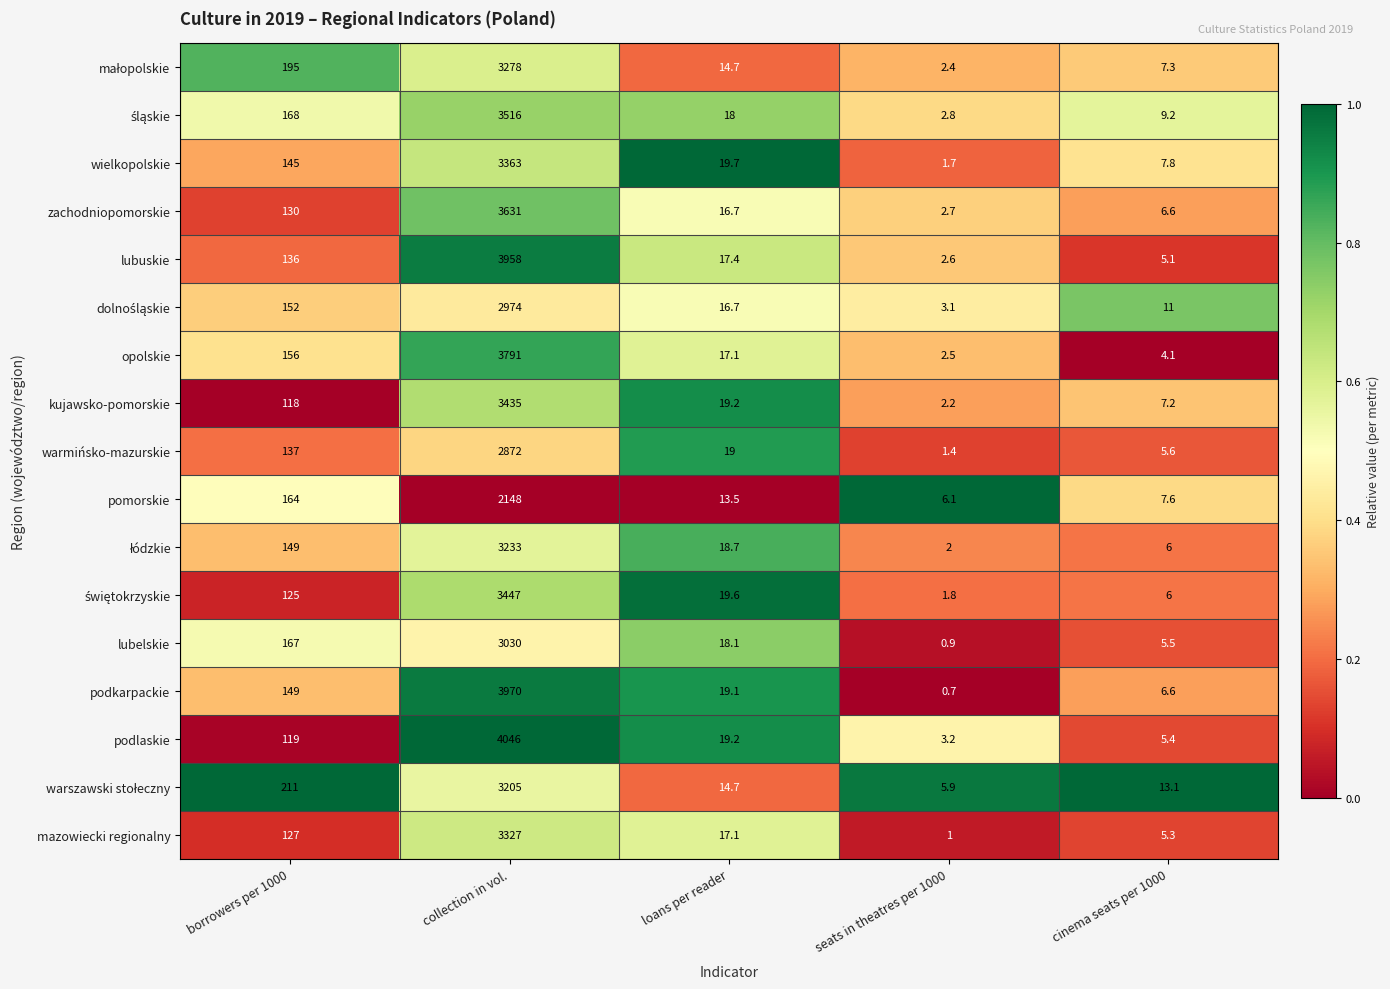

Which series has the largest range (max minus min)?

podlaskie